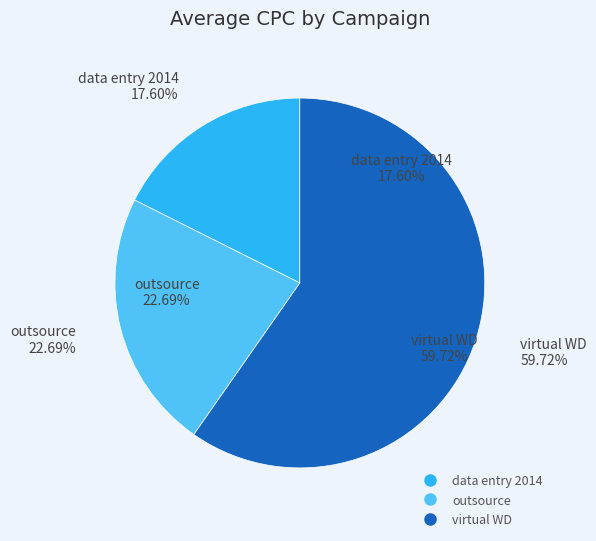

To the nearest percent, what is the difference between the data entry 2014 and virtual WD slice percentages?

42%